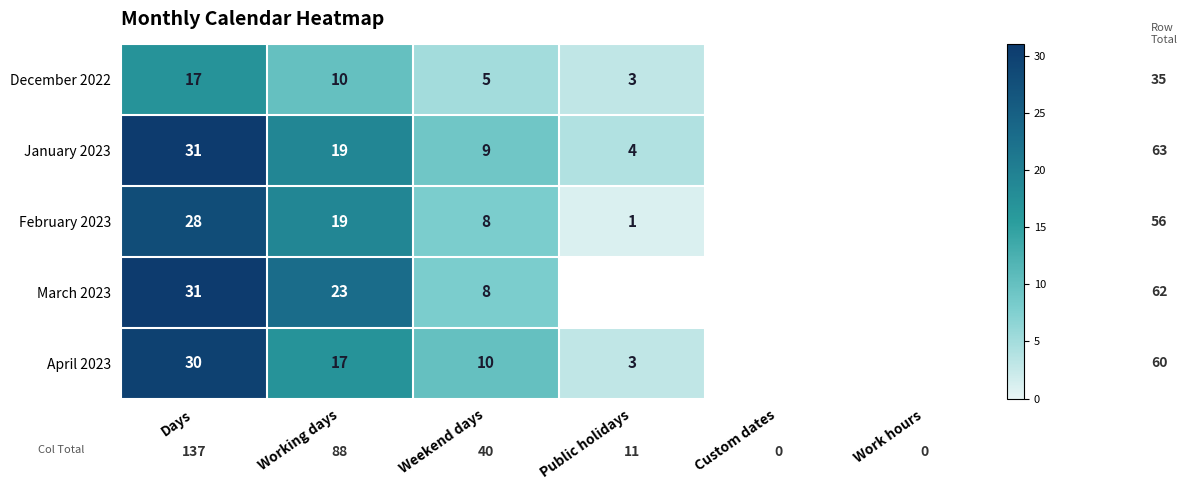

What is the total value across all series at Days?

137